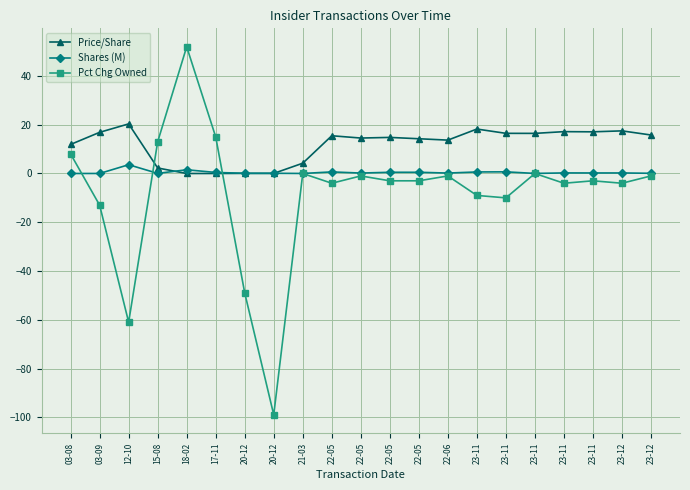

Between 23-11 and 23-12, which is larger?

23-11